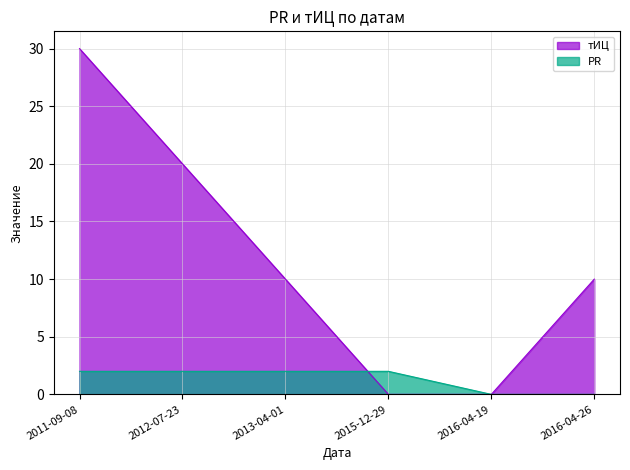

Which series has the largest total across all categories?

тИЦ